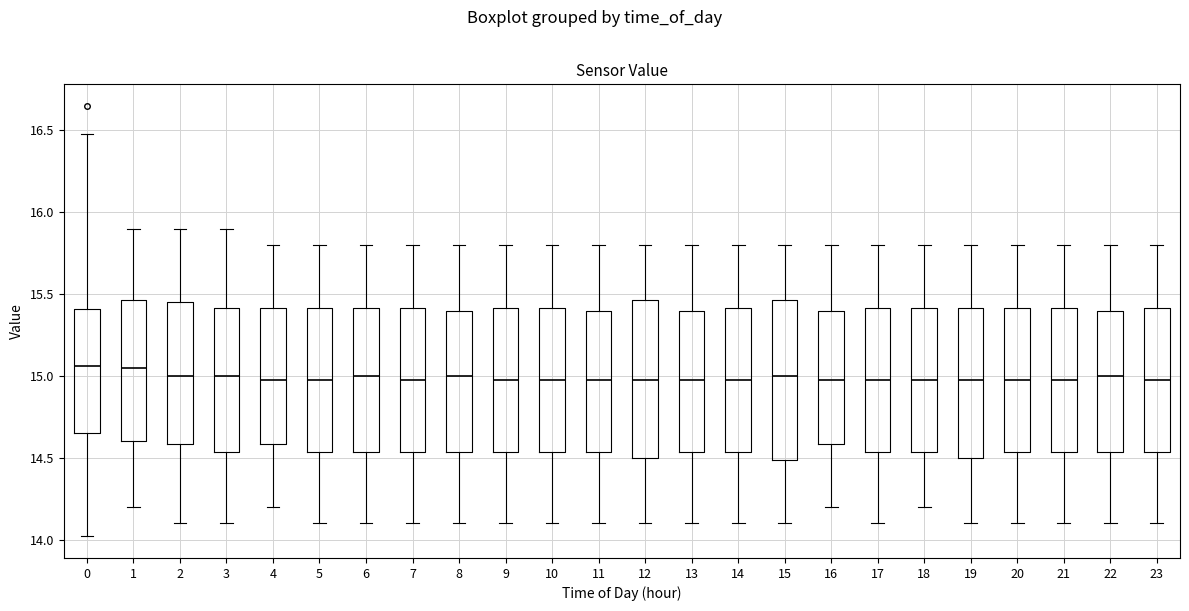

Reading left to right, read every box against the y-axis: the position of its median line, the range the box covers, and the ends of its whiskers. The values are not printed on the chart, so give them approximately, as read against the axis.

0: median 15.05, box 14.65 to 15.40, whiskers 14.00 to 16.50
1: median 15.05, box 14.60 to 15.45, whiskers 14.20 to 15.90
2: median 15.00, box 14.60 to 15.45, whiskers 14.10 to 15.90
3: median 15.00, box 14.55 to 15.40, whiskers 14.10 to 15.90
4: median 15.00, box 14.60 to 15.40, whiskers 14.20 to 15.80
5: median 15.00, box 14.55 to 15.40, whiskers 14.10 to 15.80
6: median 15.00, box 14.55 to 15.40, whiskers 14.10 to 15.80
7: median 15.00, box 14.55 to 15.40, whiskers 14.10 to 15.80
8: median 15.00, box 14.55 to 15.40, whiskers 14.10 to 15.80
9: median 15.00, box 14.55 to 15.40, whiskers 14.10 to 15.80
10: median 15.00, box 14.55 to 15.40, whiskers 14.10 to 15.80
11: median 15.00, box 14.55 to 15.40, whiskers 14.10 to 15.80
12: median 15.00, box 14.50 to 15.45, whiskers 14.10 to 15.80
13: median 15.00, box 14.55 to 15.40, whiskers 14.10 to 15.80
14: median 15.00, box 14.55 to 15.40, whiskers 14.10 to 15.80
15: median 15.00, box 14.50 to 15.45, whiskers 14.10 to 15.80
16: median 15.00, box 14.60 to 15.40, whiskers 14.20 to 15.80
17: median 15.00, box 14.55 to 15.40, whiskers 14.10 to 15.80
18: median 15.00, box 14.55 to 15.40, whiskers 14.20 to 15.80
19: median 15.00, box 14.50 to 15.40, whiskers 14.10 to 15.80
20: median 15.00, box 14.55 to 15.40, whiskers 14.10 to 15.80
21: median 15.00, box 14.55 to 15.40, whiskers 14.10 to 15.80
22: median 15.00, box 14.55 to 15.40, whiskers 14.10 to 15.80
23: median 15.00, box 14.55 to 15.40, whiskers 14.10 to 15.80